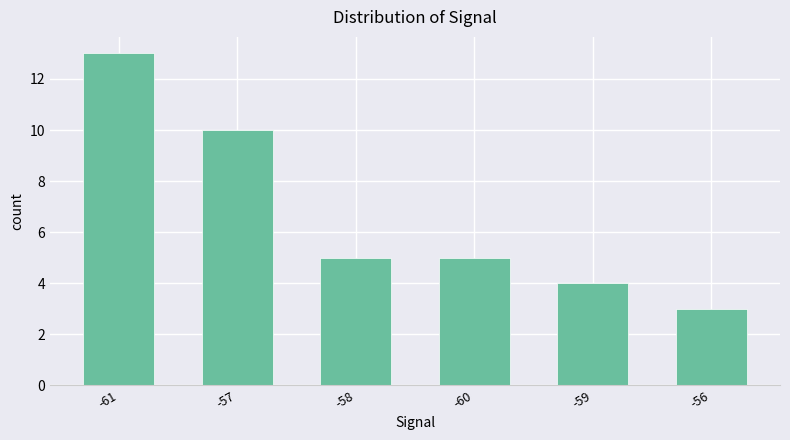

How many data points does each series have?

6